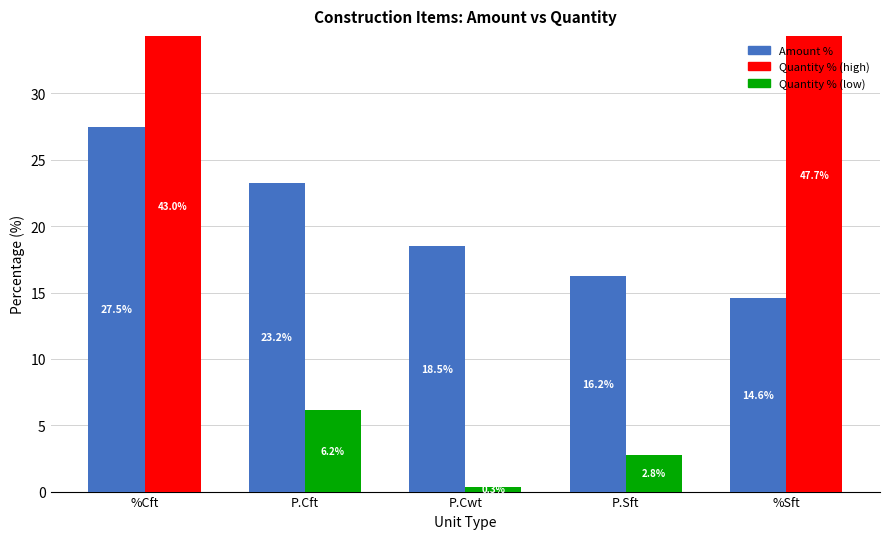

How many bars are there in total?

10